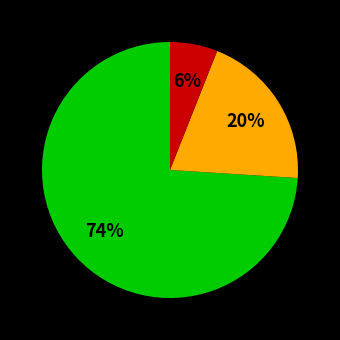

Does any single category account for the majority?

Yes